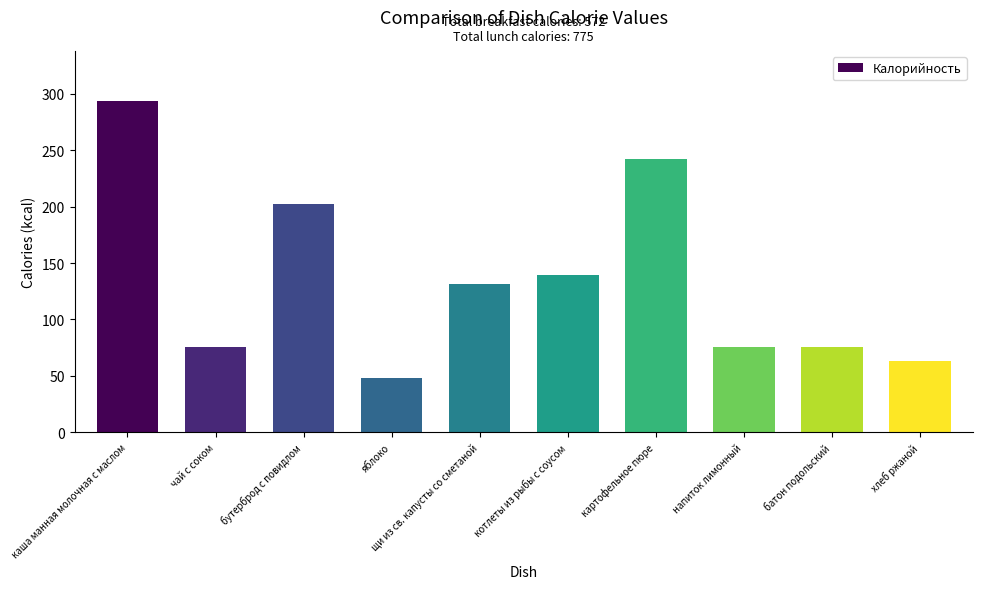

At which label does the data first exceed 131?

каша манная молочная с маслом